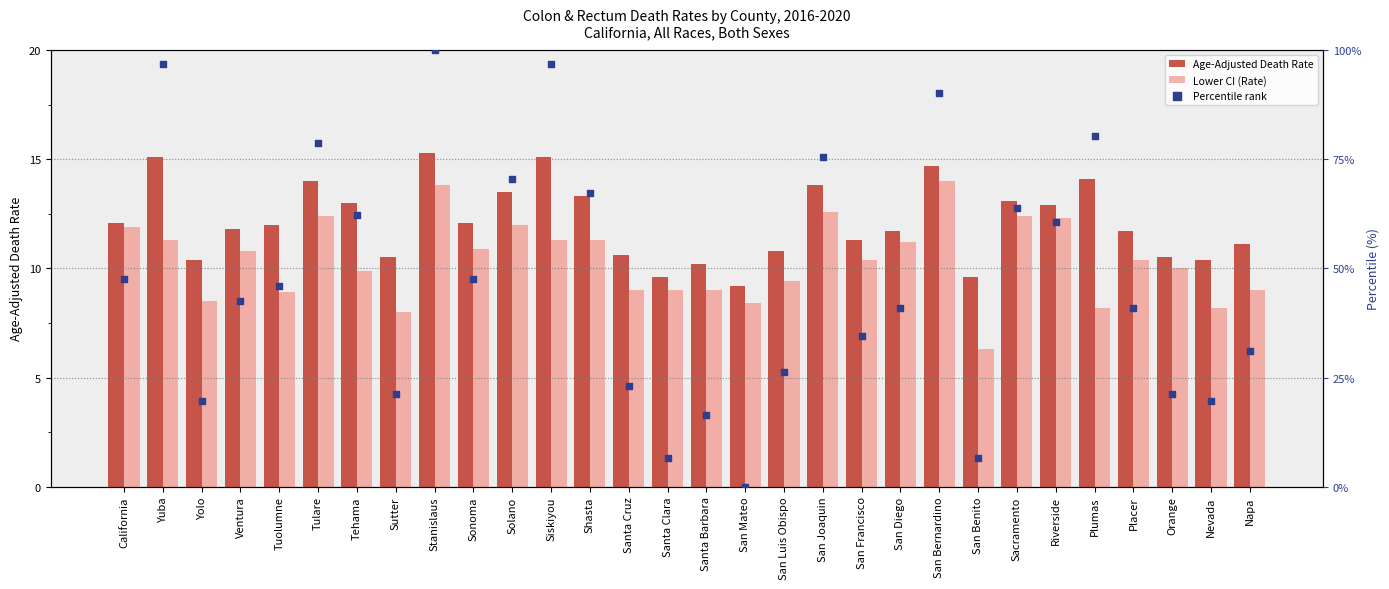

Which series reaches the maximum Y coordinate?

Percentile rank